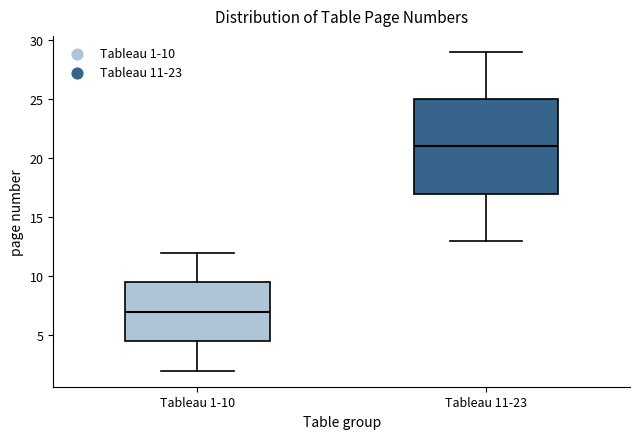

Reading left to right, read every box against the y-axis: the position of its median line, the range the box covers, and the ends of its whiskers. The values are not printed on the chart, so give them approximately, as read against the axis.

Tableau 1-10: median 7.0, box 4.5 to 9.5, whiskers 2.0 to 12.0
Tableau 11-23: median 21.0, box 17.0 to 25.0, whiskers 13.0 to 29.0